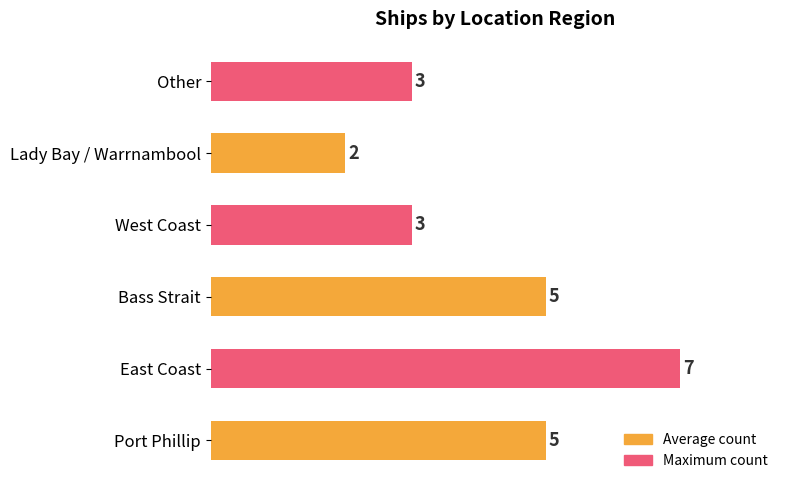

Which has a higher value, Bass Strait or Other?

Bass Strait